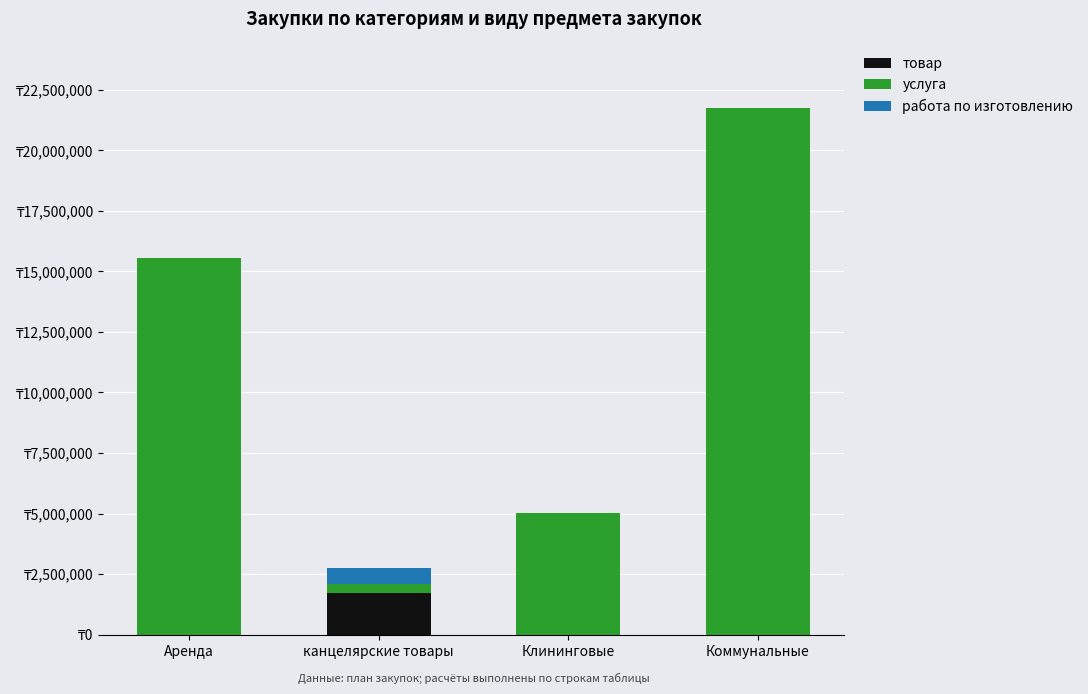

At which category is the sum across all series the highest?

Коммунальные